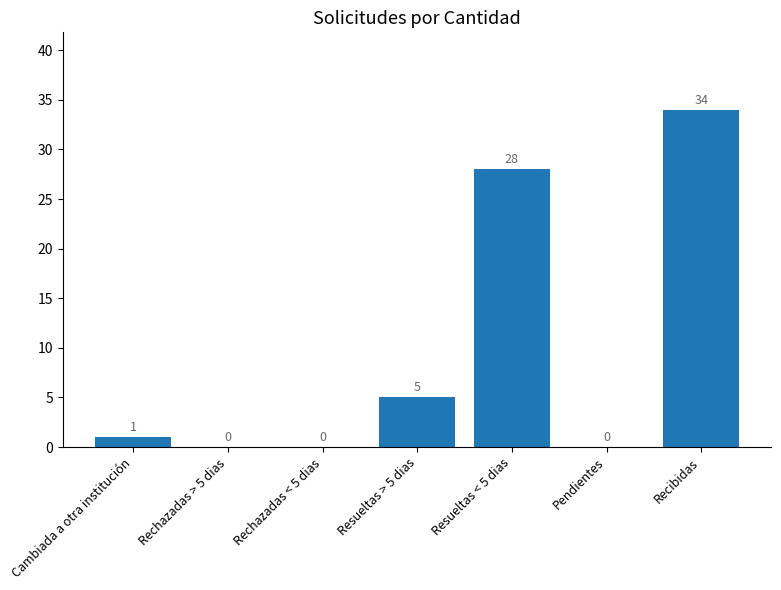

Where is the data nearest to the value 17?

Resueltas < 5 dias